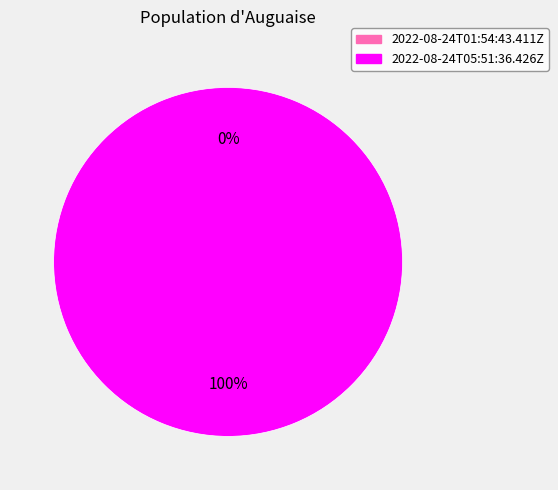

To the nearest percent, what is the average slice percentage?

50%